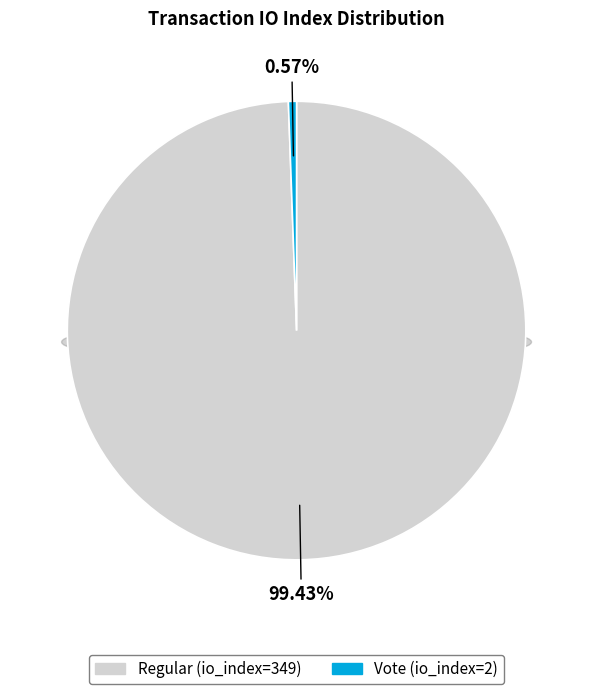

What is the change in value from Regular (io_index=349) to Vote (io_index=2)?

-347